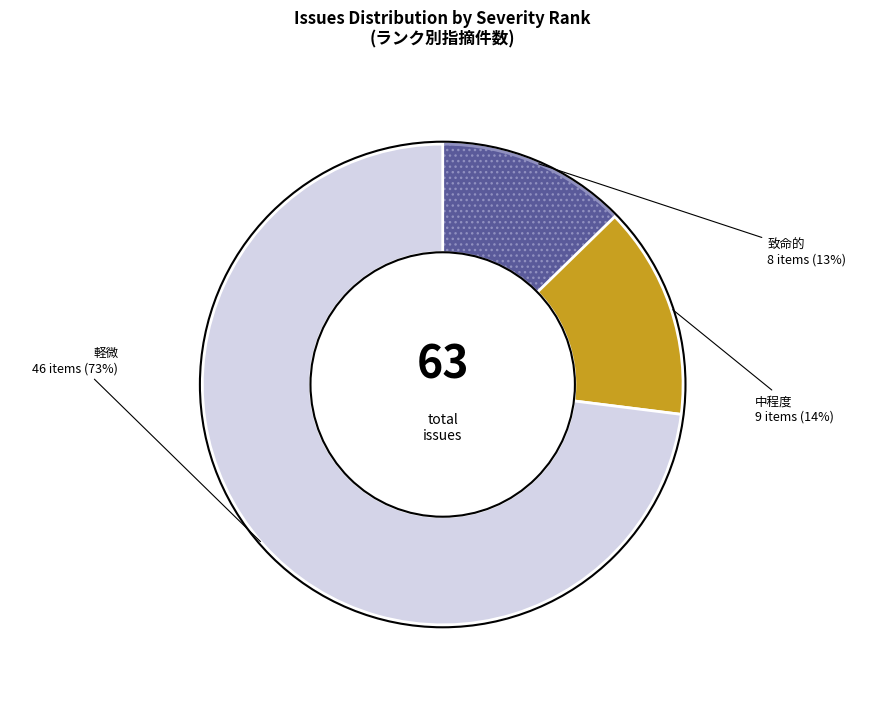

The 軽微 slice represents 73% of the pie. True or false?

True